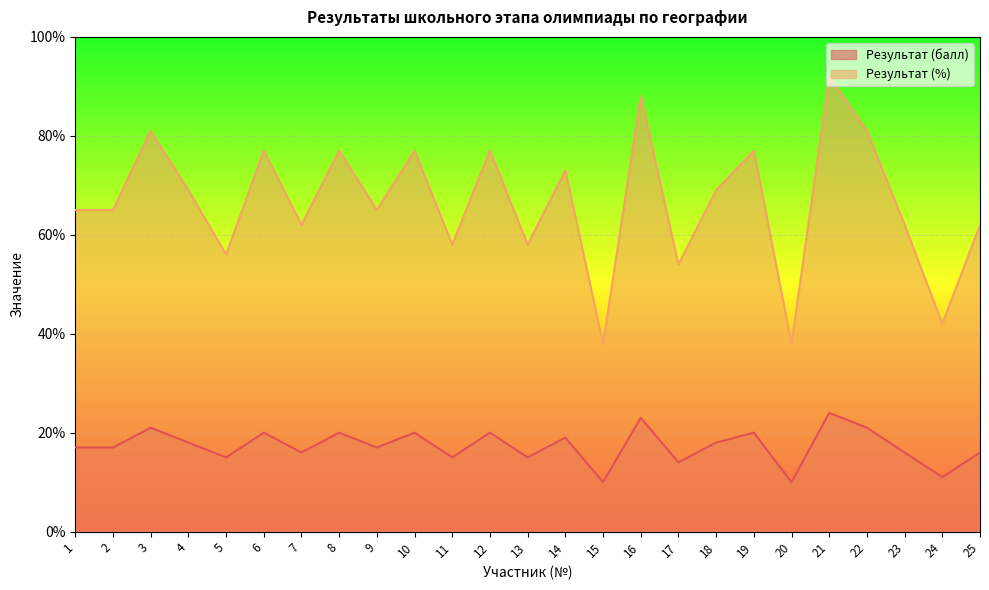

In Результат (балл), how many points are higher than both neighbors (excluding endpoints)?

9